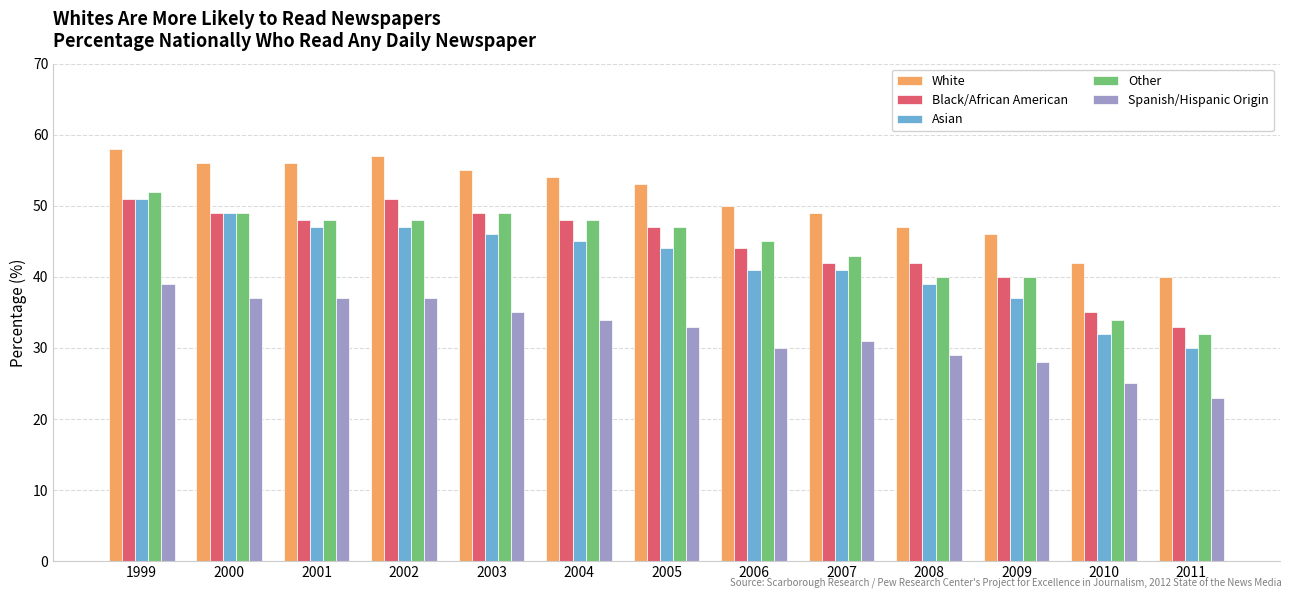

Are the bars horizontal?

No